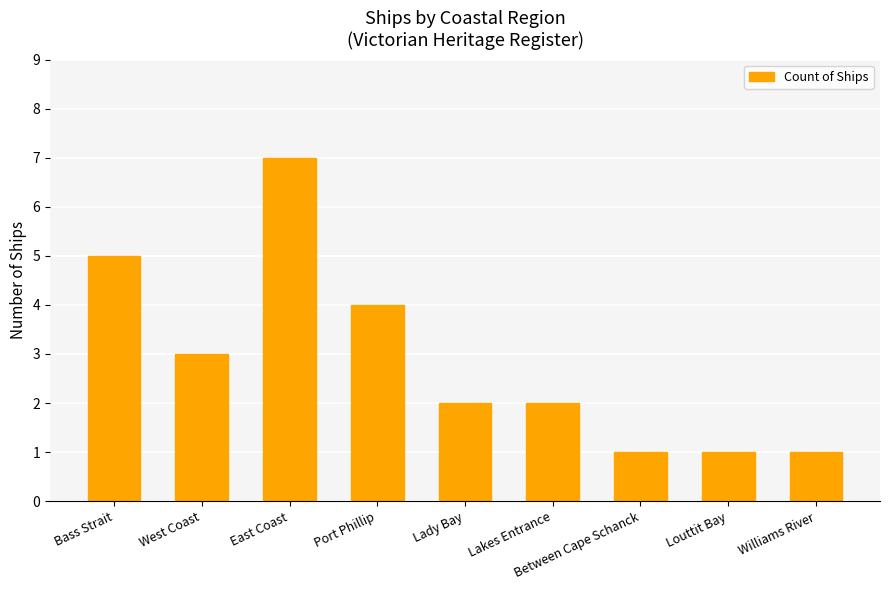

What position from the left is Williams River?

9